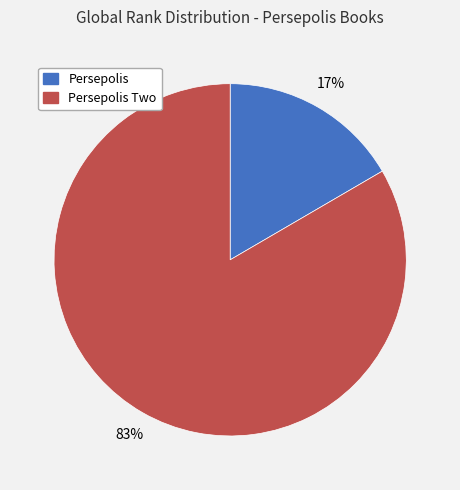

How many slices are in this pie chart?

2